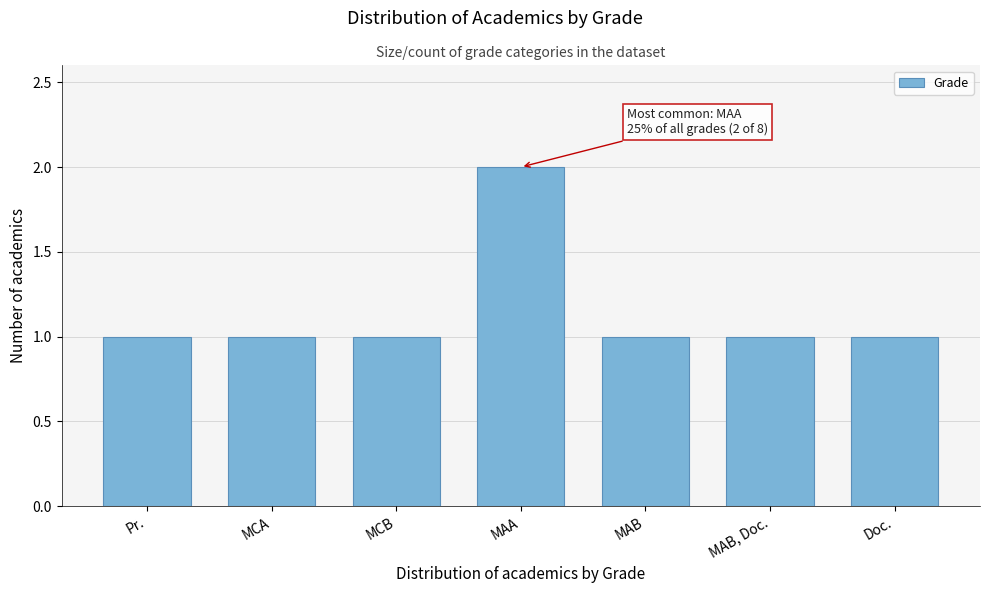

Reading left to right, extract all data points from this chart.

1	1	1	2	1	1	1